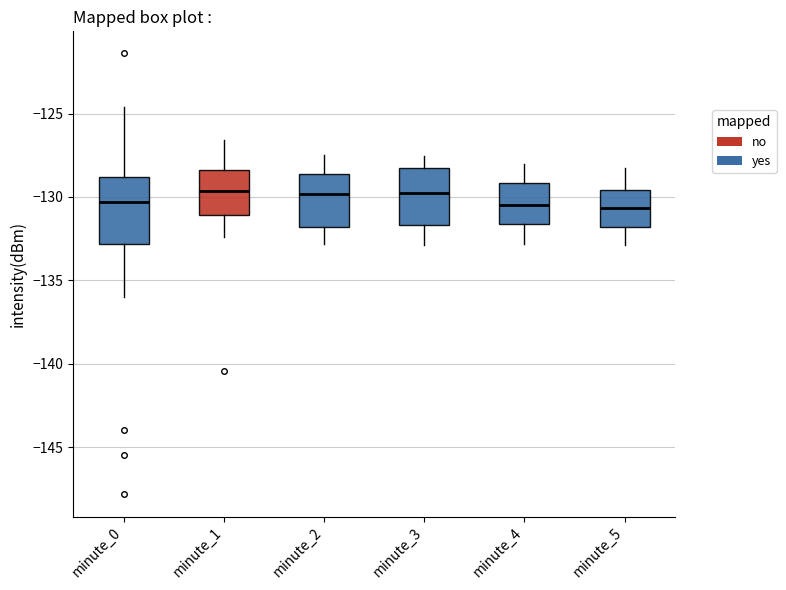

Reading left to right, read every box against the y-axis: the position of its median line, the range the box covers, and the ends of its whiskers. The values are not printed on the chart, so give them approximately, as read against the axis.

minute_0: median -130.5, box -133.0 to -129.0, whiskers -136.0 to -124.5
minute_1: median -129.5, box -131.0 to -128.5, whiskers -132.5 to -126.5
minute_2: median -130.0, box -132.0 to -128.5, whiskers -133.0 to -127.5
minute_3: median -130.0, box -131.5 to -128.0, whiskers -133.0 to -127.5
minute_4: median -130.5, box -131.5 to -129.0, whiskers -133.0 to -128.0
minute_5: median -130.5, box -132.0 to -129.5, whiskers -133.0 to -128.0